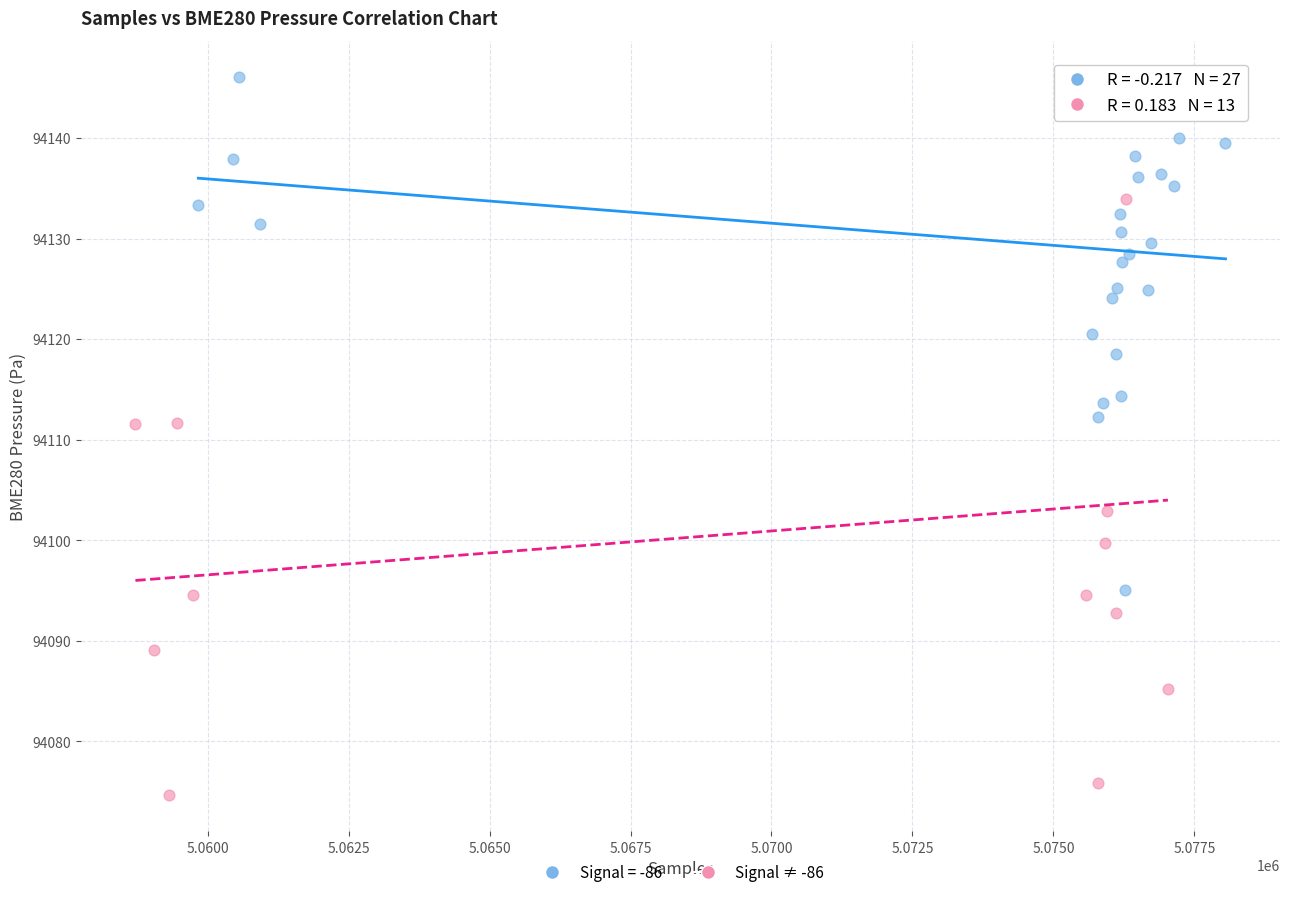

Which series has the widest spread of Y values?

Signal ≠ -86